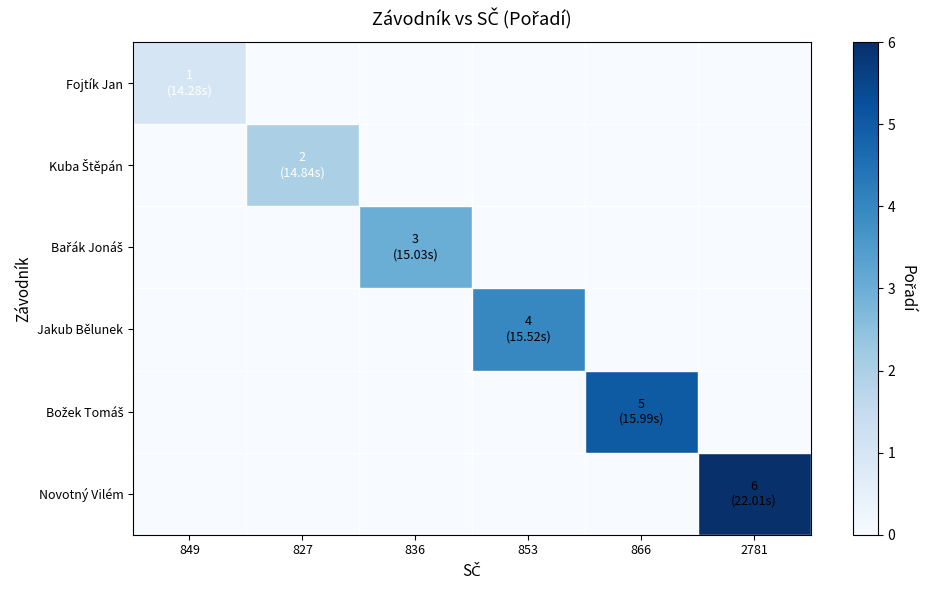

At how many categories does at least one series exceed 5?

1